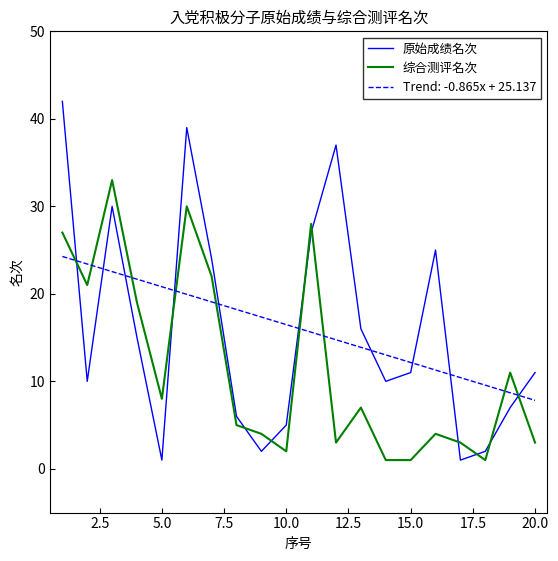

Rank the series by their maximum value, from lowest to highest.

Trend: -0.865x + 25.137, 综合测评名次, 原始成绩名次